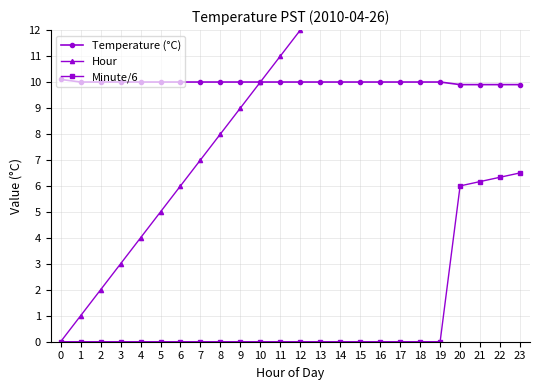

True or false: Temperature (°C) has a value of 6.3 at 21.

False